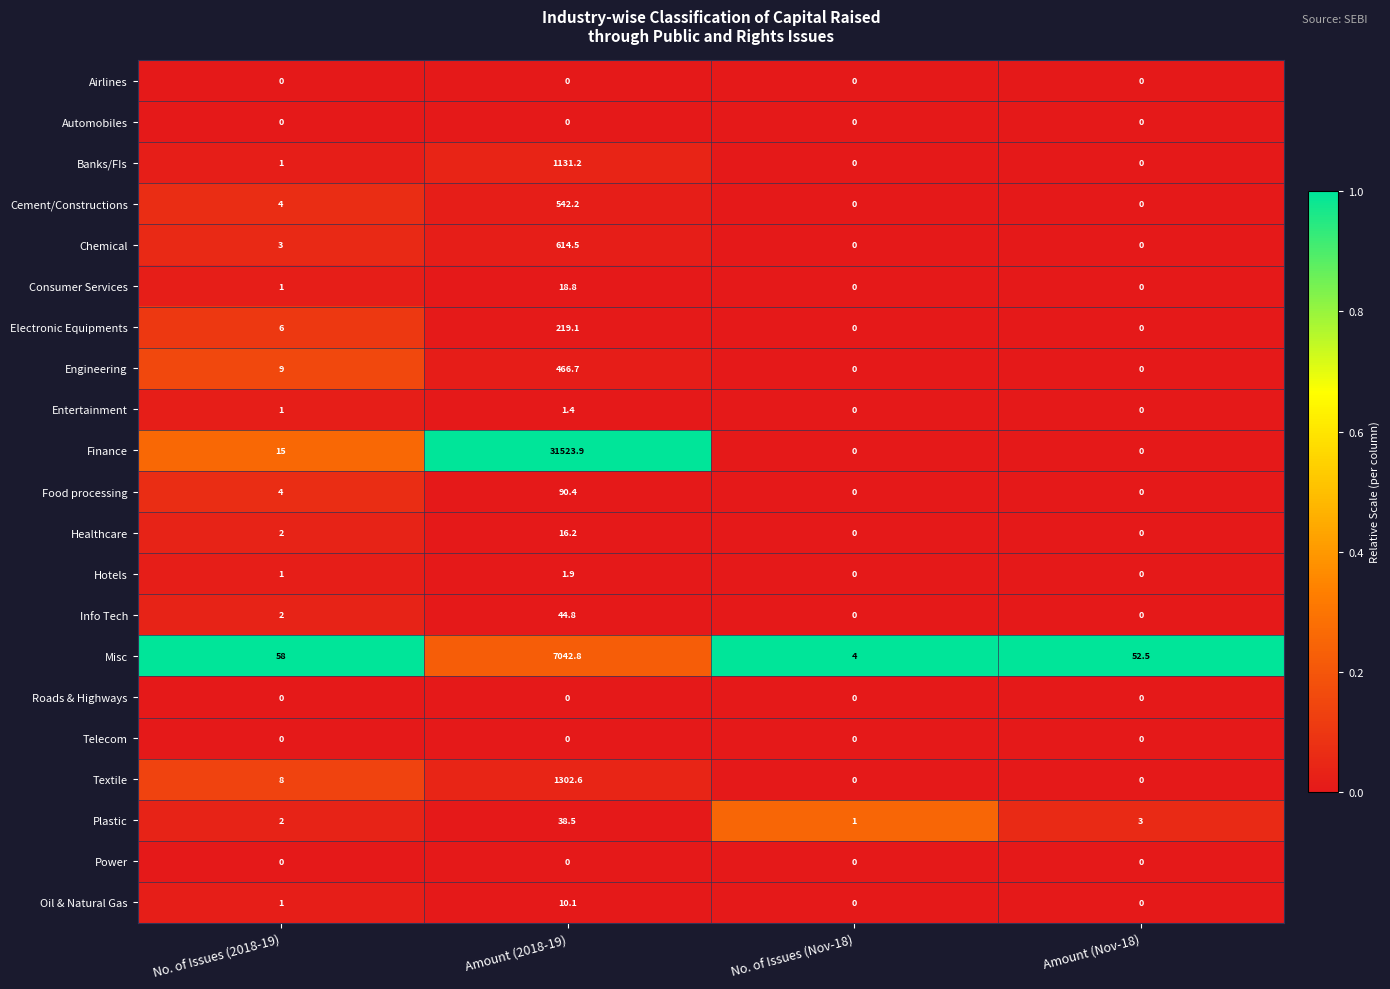

What is the total value across all series at Amount (2018-19)?

43065.1